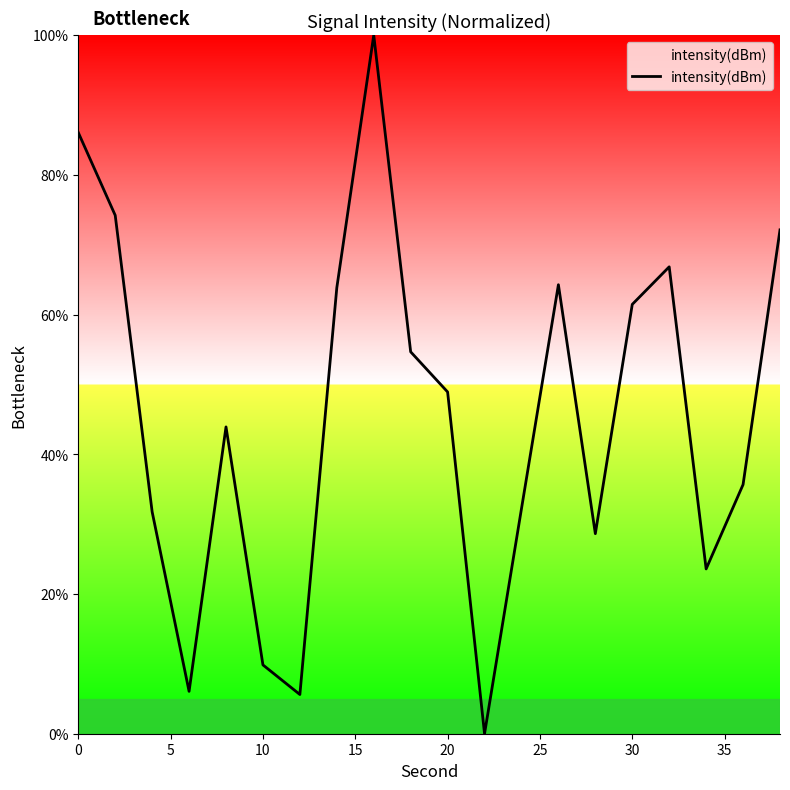

How many interior local valleys (lower than both neighbors) does the data have?

5